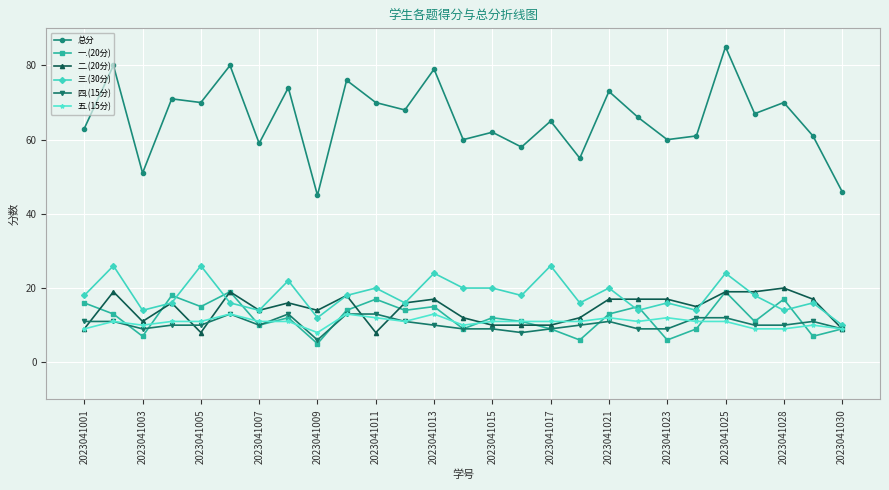

What is the minimum value shown in the chart?

5